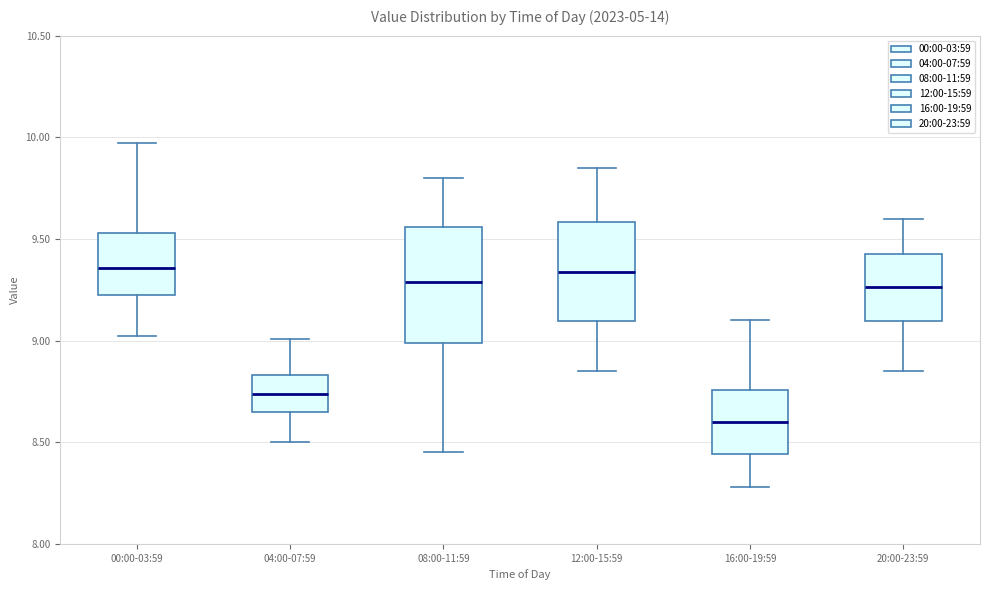

Reading left to right, read every box against the y-axis: the position of its median line, the range the box covers, and the ends of its whiskers. The values are not printed on the chart, so give them approximately, as read against the axis.

00:00-03:59: median 9.35, box 9.25 to 9.55, whiskers 9.00 to 9.95
04:00-07:59: median 8.75, box 8.65 to 8.85, whiskers 8.50 to 9.00
08:00-11:59: median 9.30, box 9.00 to 9.55, whiskers 8.45 to 9.80
12:00-15:59: median 9.35, box 9.10 to 9.60, whiskers 8.85 to 9.85
16:00-19:59: median 8.60, box 8.45 to 8.75, whiskers 8.30 to 9.10
20:00-23:59: median 9.25, box 9.10 to 9.45, whiskers 8.85 to 9.60